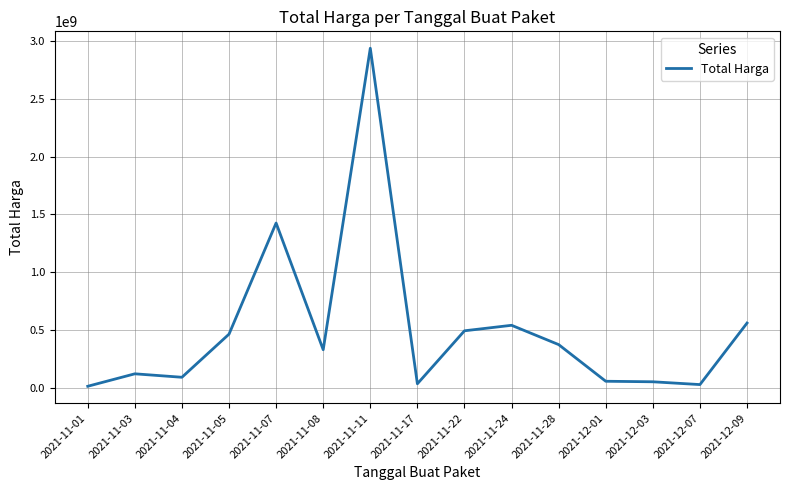

What is the maximum value shown in the chart?

2938963240